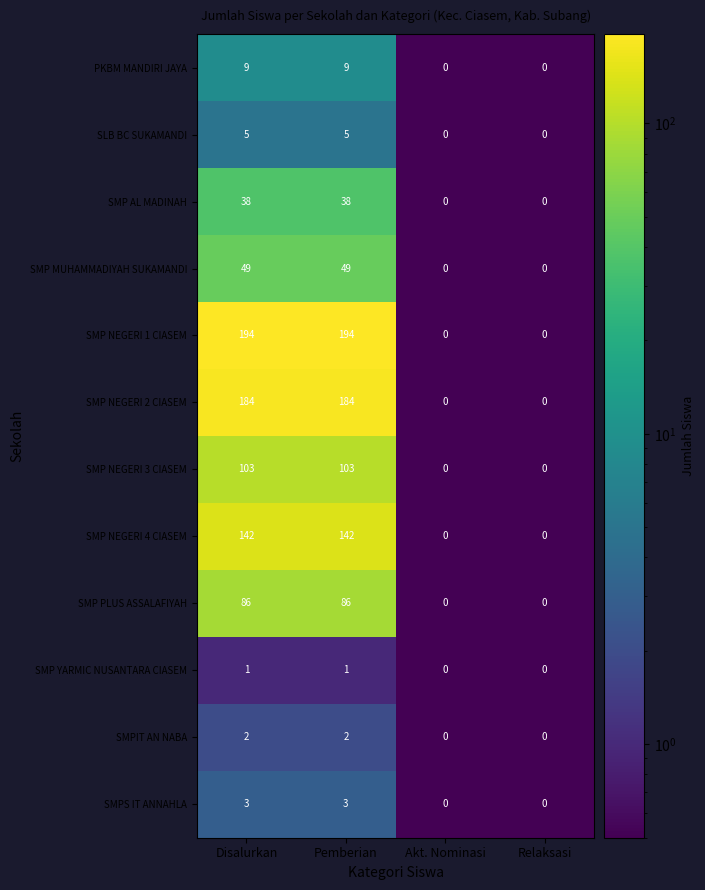

The value of SMP NEGERI 4 CIASEM at Disalurkan is 201. True or false?

False